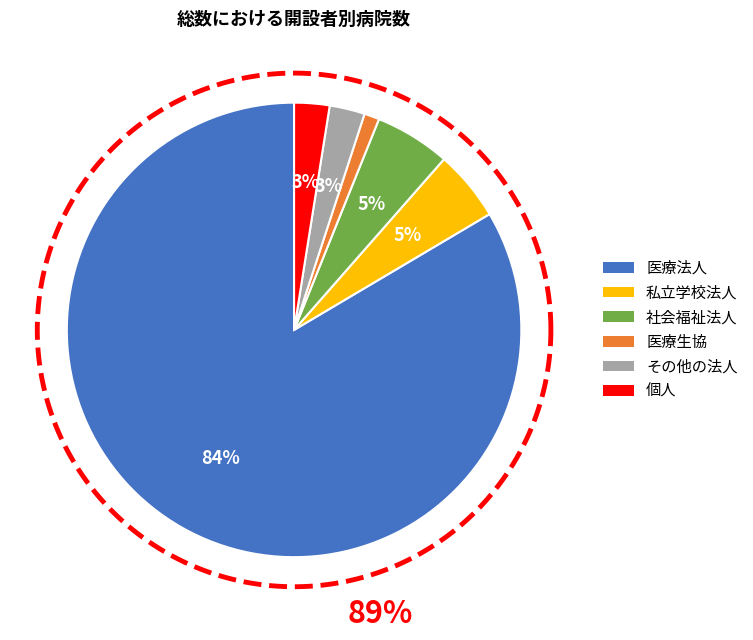

What is the change in value from 医療法人 to その他の法人?

-226